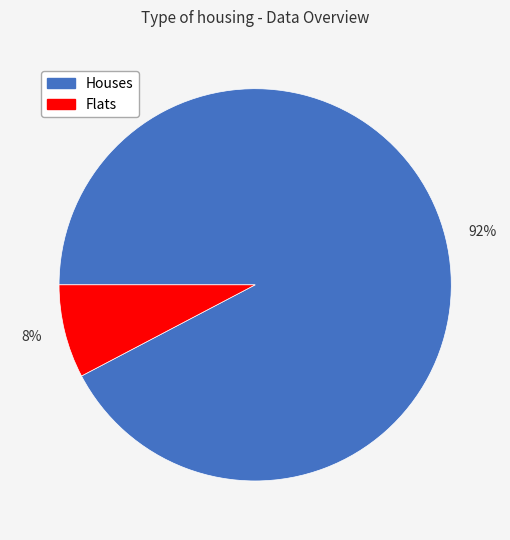

Does any single category account for the majority?

Yes